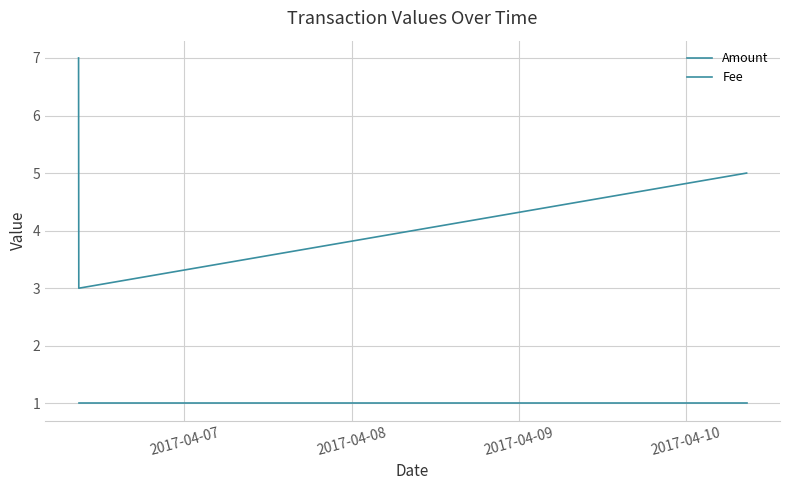

Is this an area chart (filled region under the line)?

No